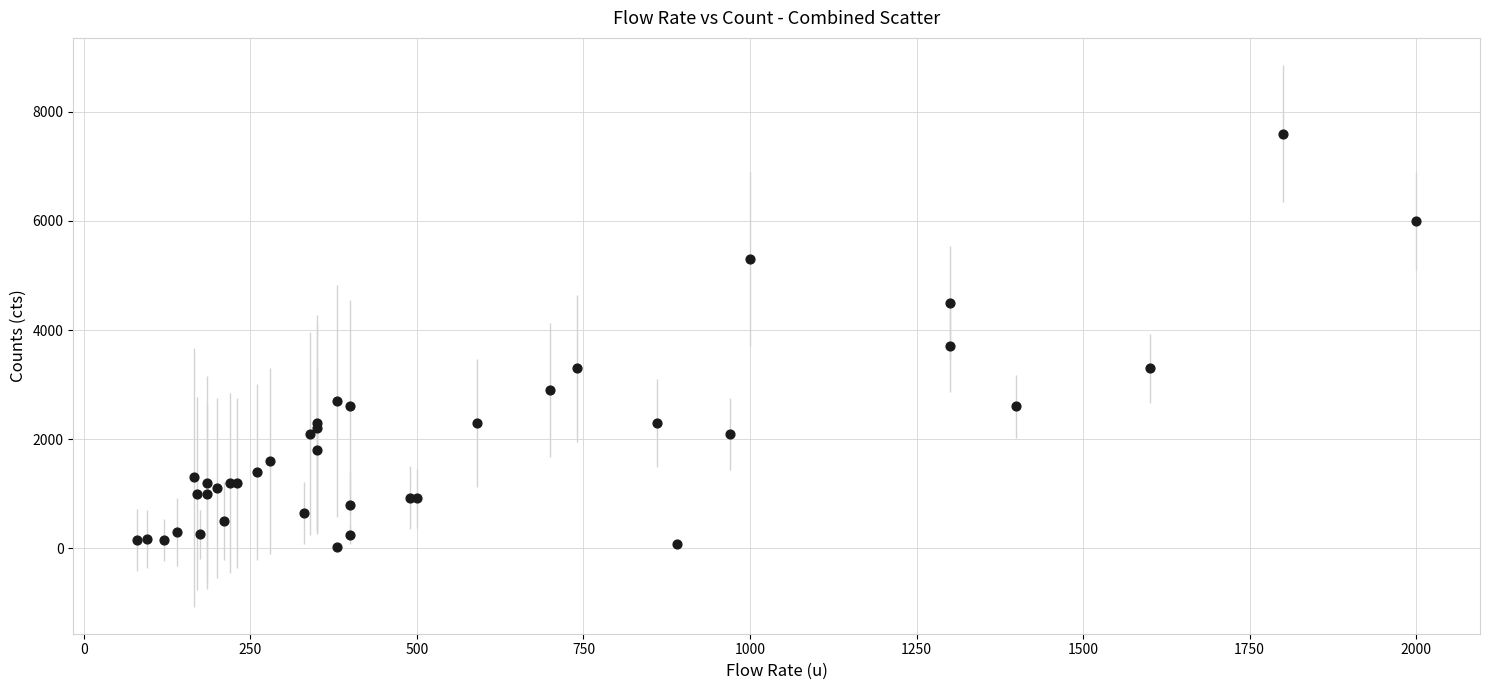

What Y value in the scatter plot is closest to 3810?

3700